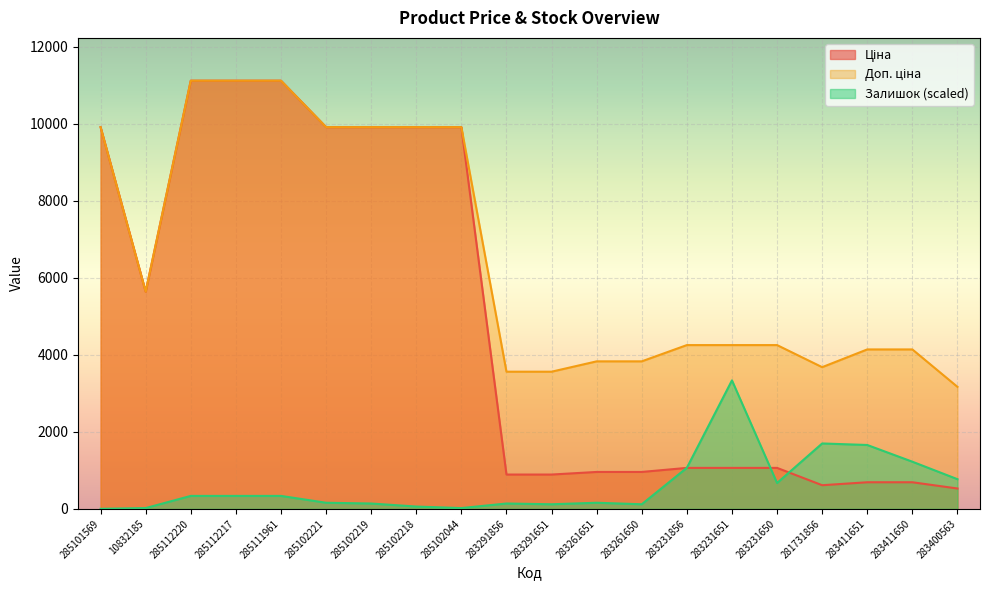

What is the label of the 13th point from the left?

283261650